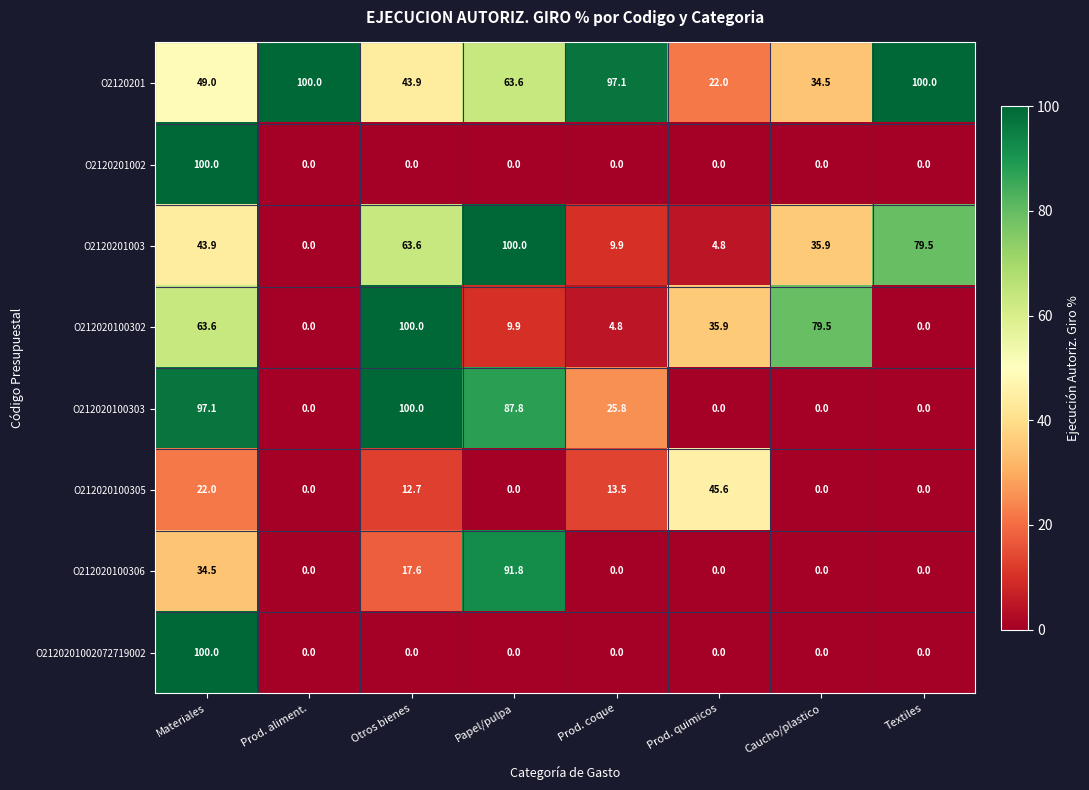

Between Prod. aliment. and Caucho/plastico, which series saw the biggest shift?

O212020100302